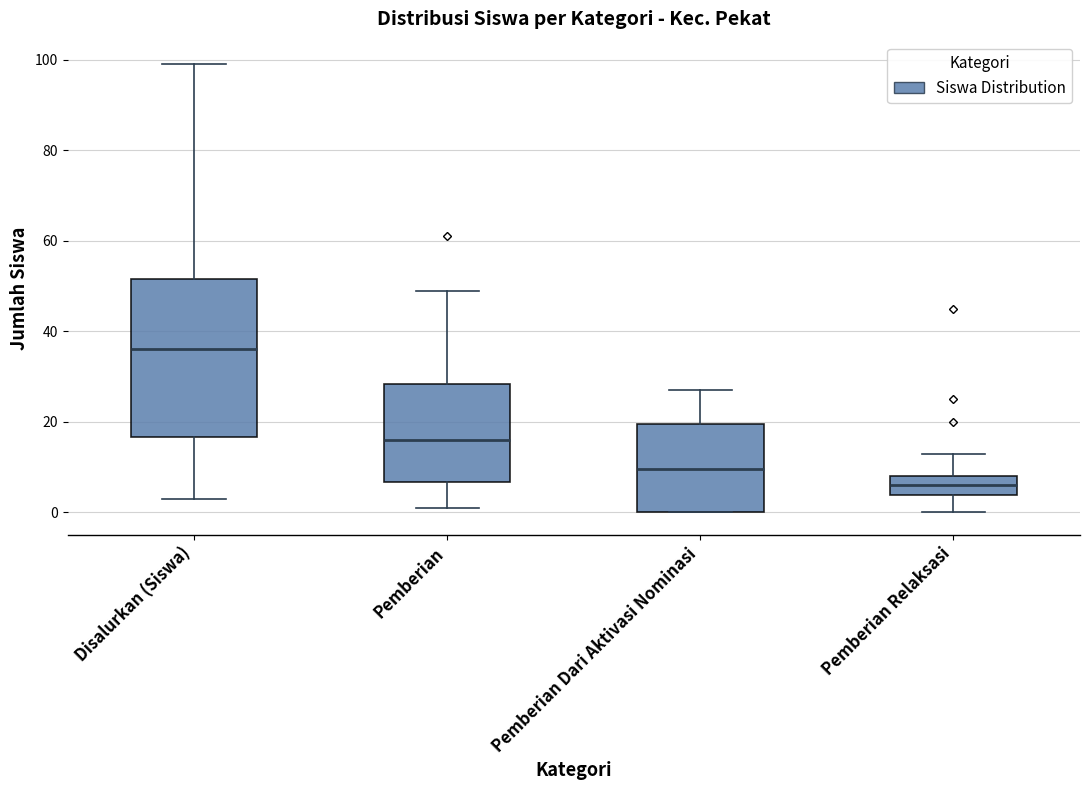

Which box has the highest median line?

Disalurkan (Siswa)